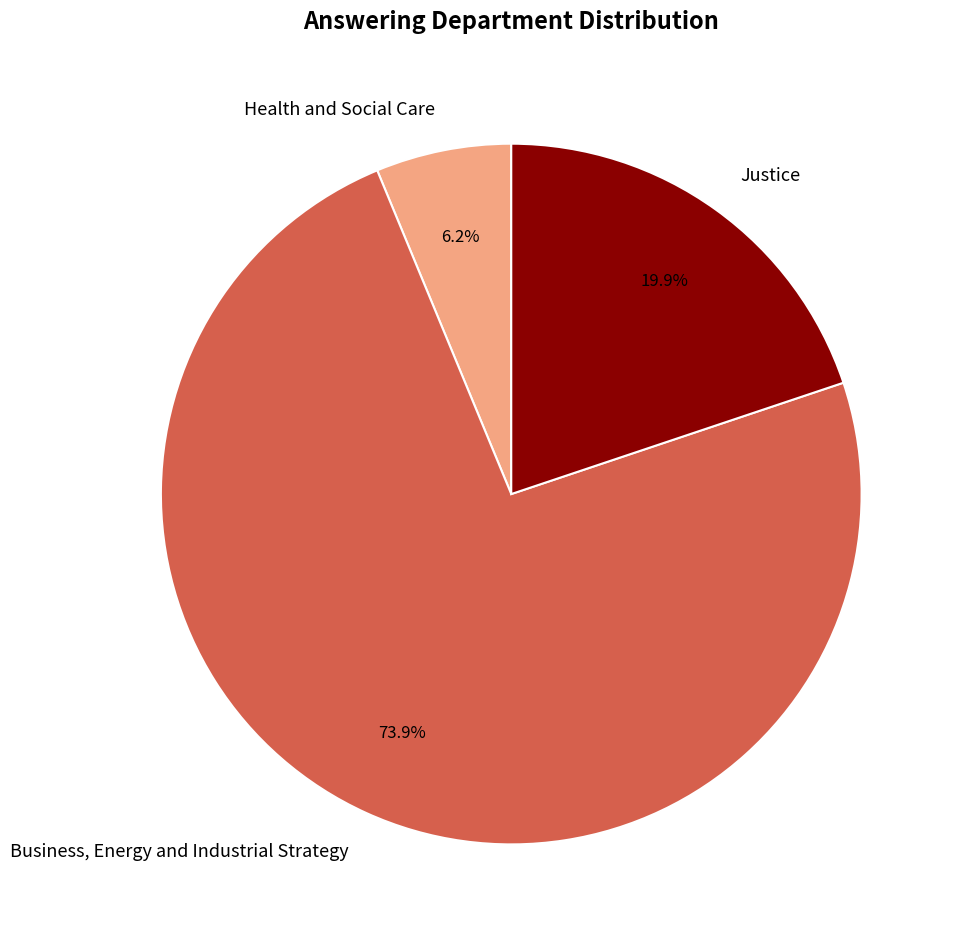

Count the number of slices in the pie.

3